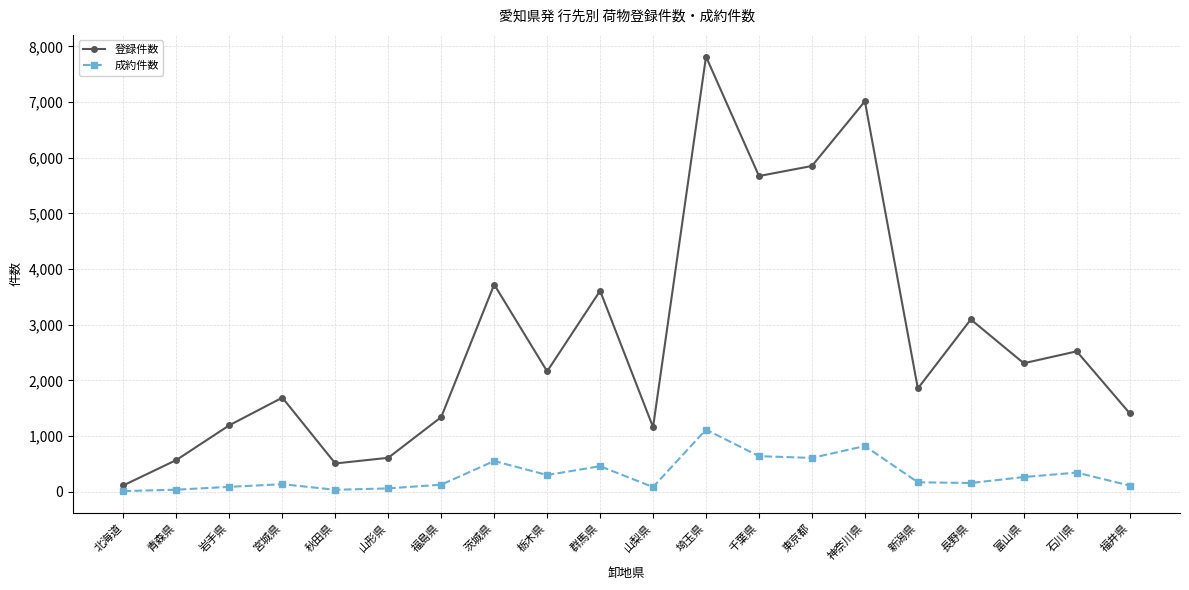

At 群馬県, list the series in order from smallest to largest.

成約件数, 登録件数